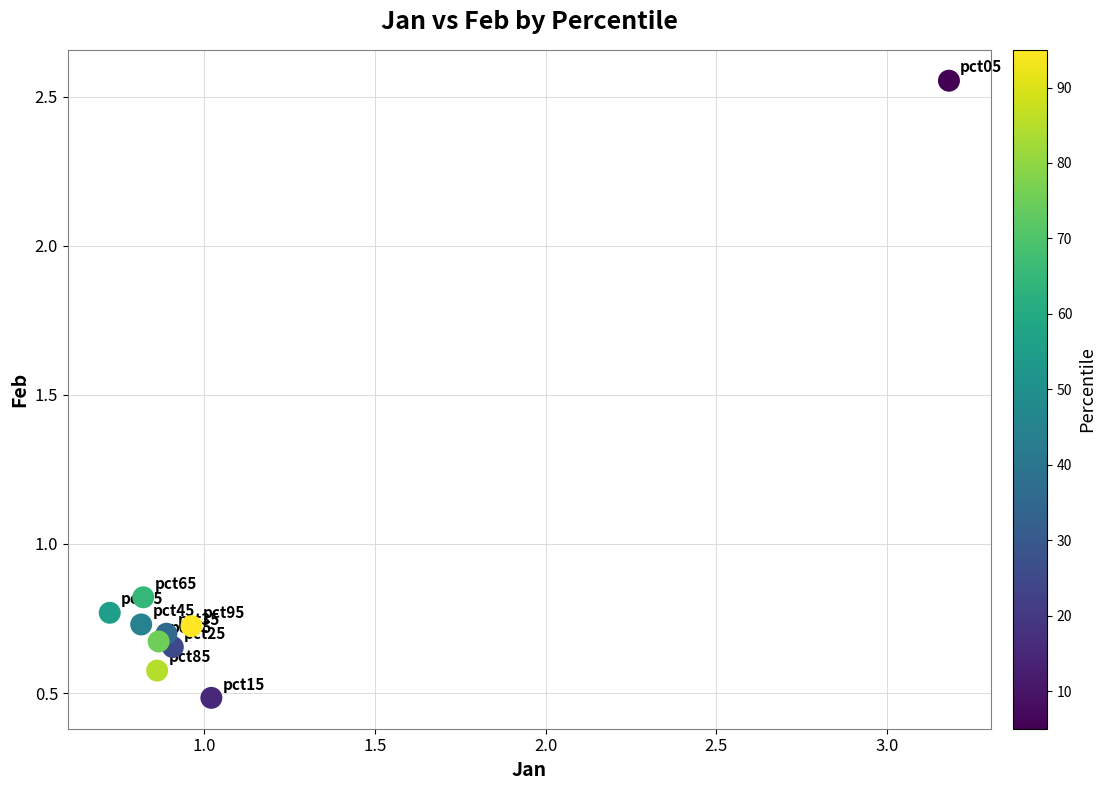

What is the range of Y values (max minus min)?

2.1